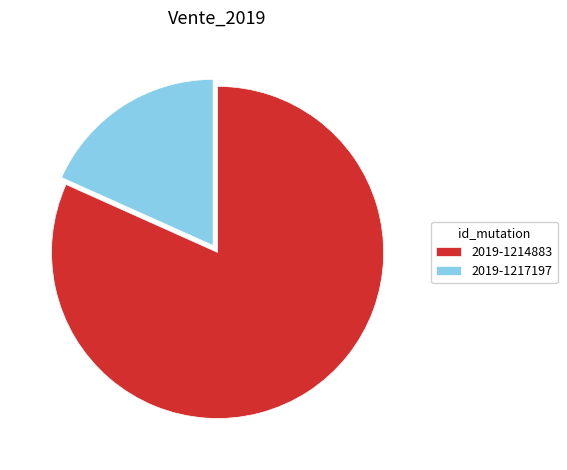

Count the number of slices in the pie.

2